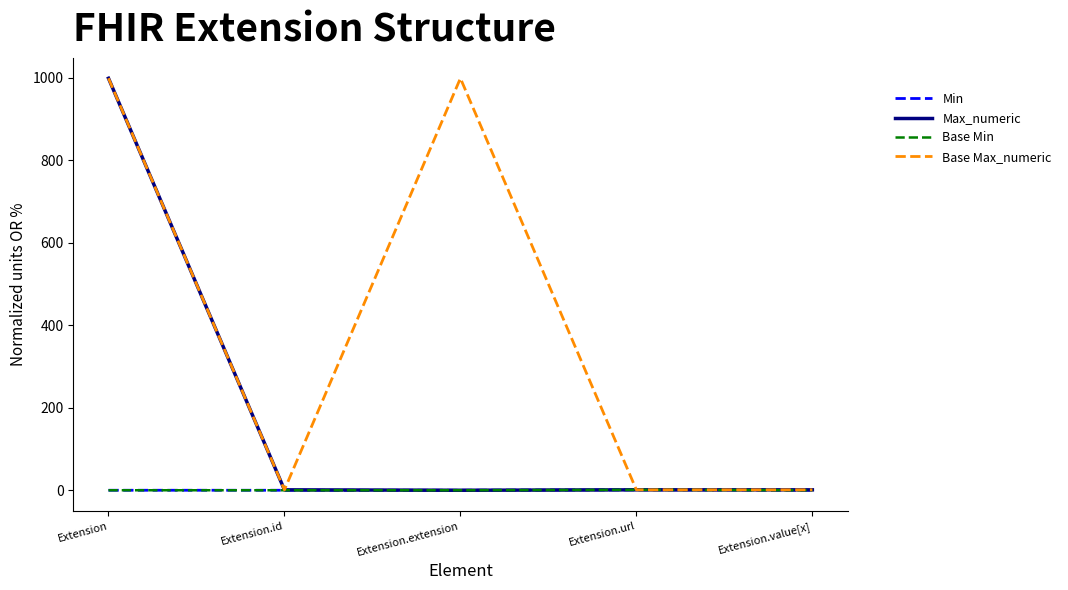

What is the difference between the maximum and minimum values in the Base Min series?

1